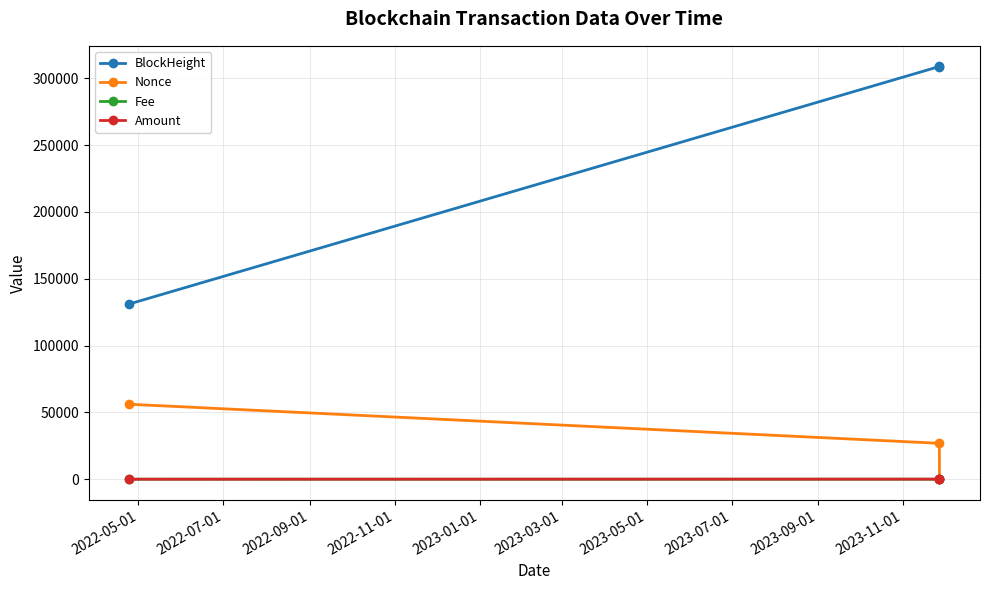

What is the maximum value for Nonce?

56103.0